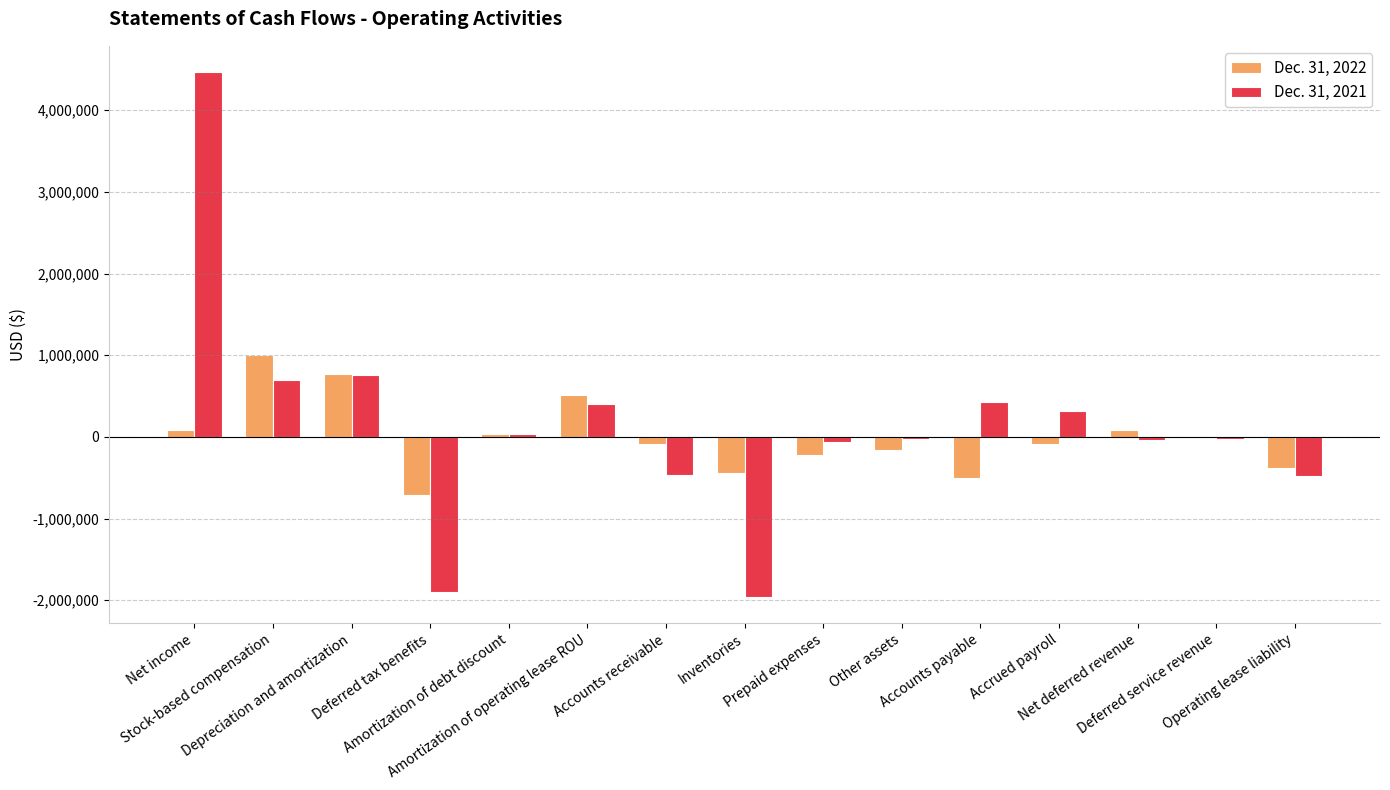

How many groups of bars are there?

15